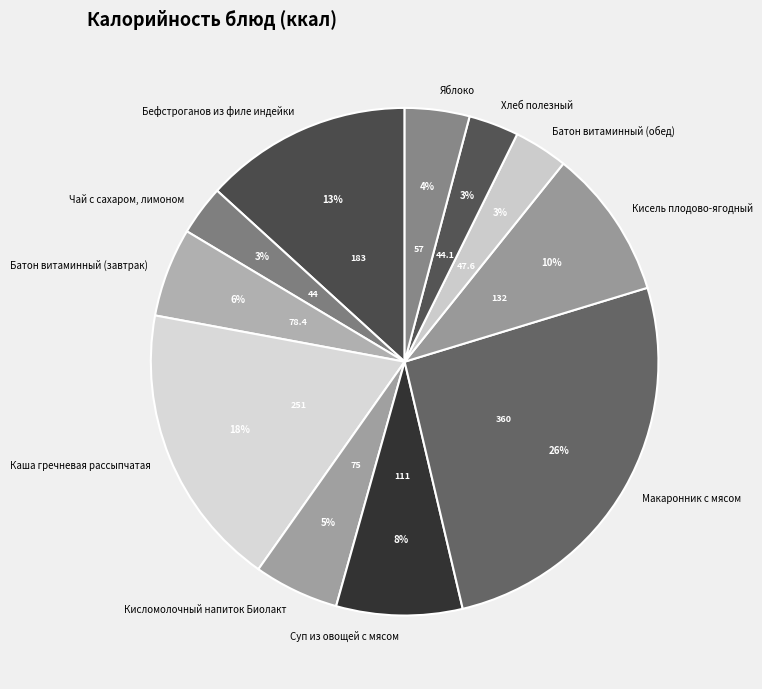

Which has a higher value, Кисломолочный напиток Биолакт or Каша гречневая рассыпчатая?

Каша гречневая рассыпчатая